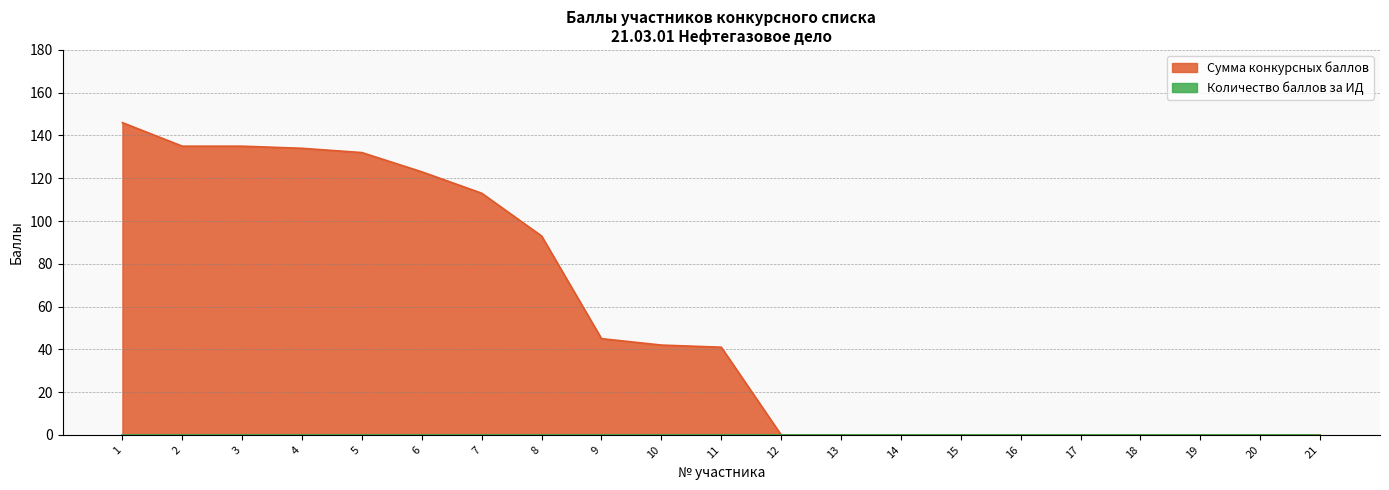

The chart shows a value of 81 at 19. True or false?

False